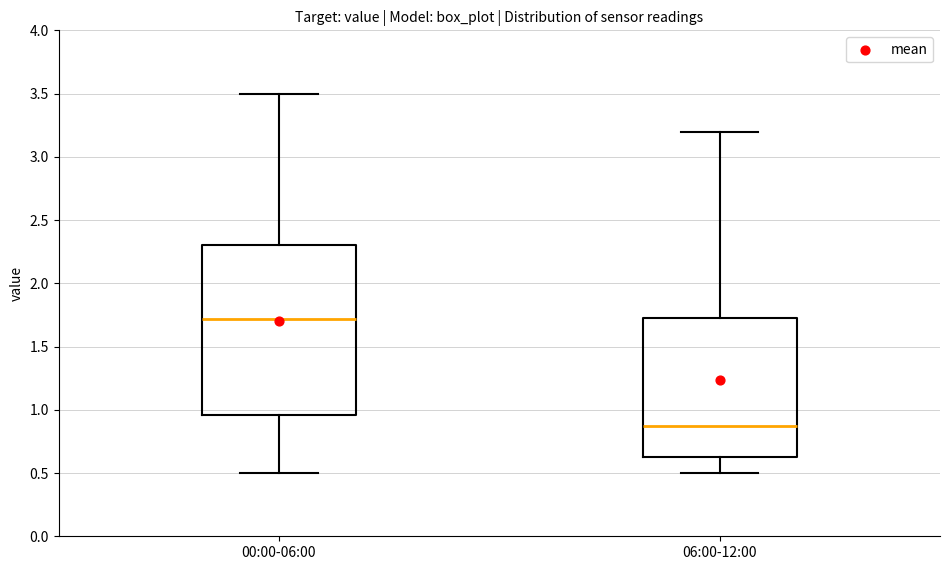

Where does the lower whisker of the box for 06:00-12:00 end on the y-axis? The values are not printed on the chart, so give them approximately, as read against the axis.

0.50